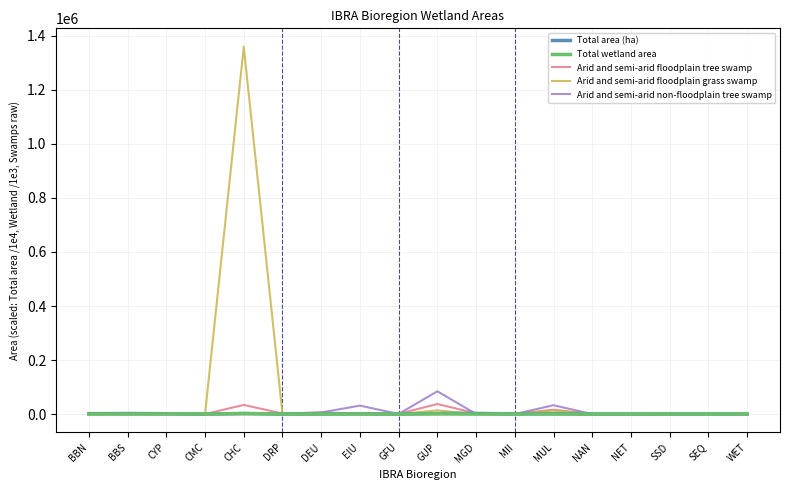

Which has a higher value, CMC or GFU?

CMC